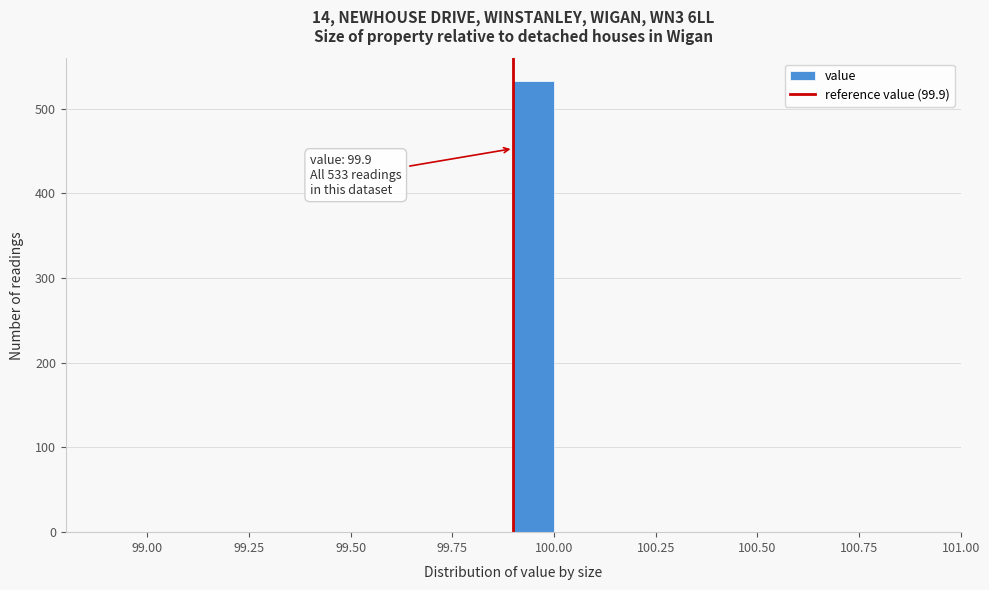

Around what value on the x-axis is the tallest bar? Give the approximate position of its centre, as read against the axis.

99.95